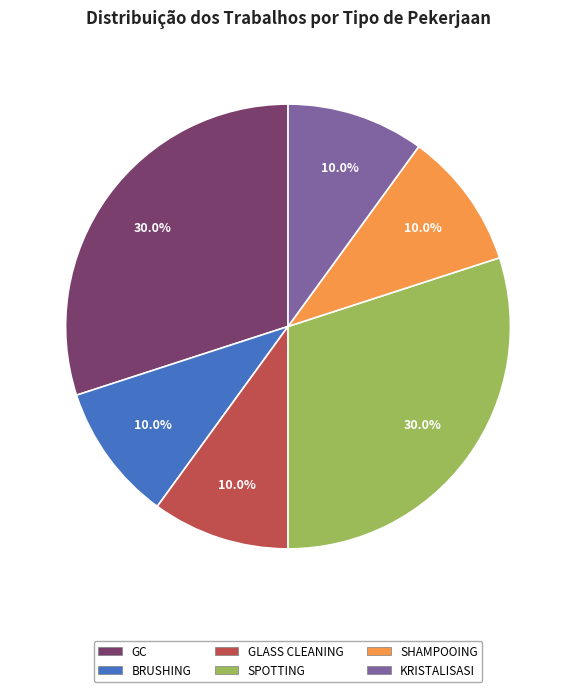

Is there any slice that represents more than half of the pie?

No